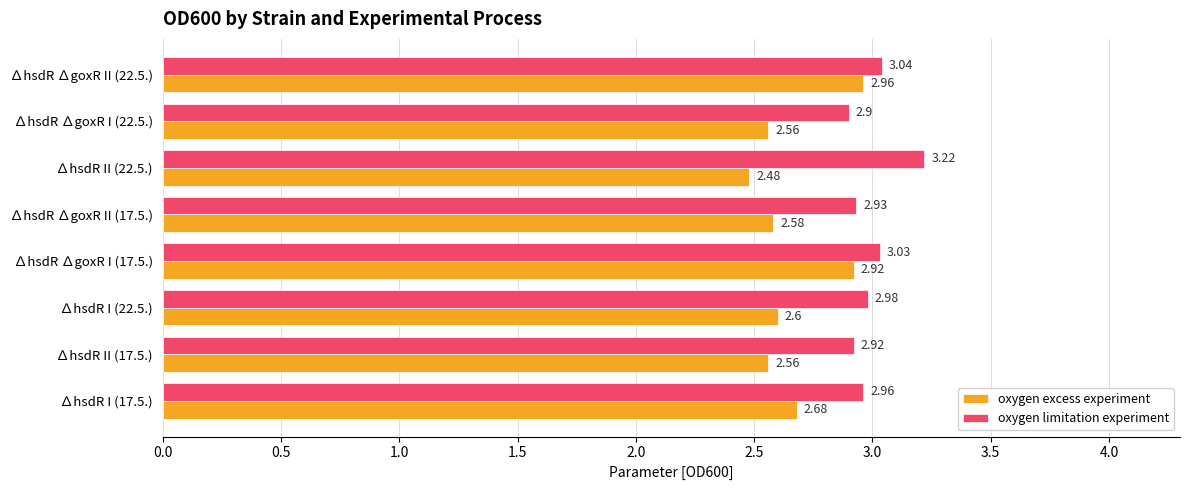

At how many categories does at least one series exceed 2?

8